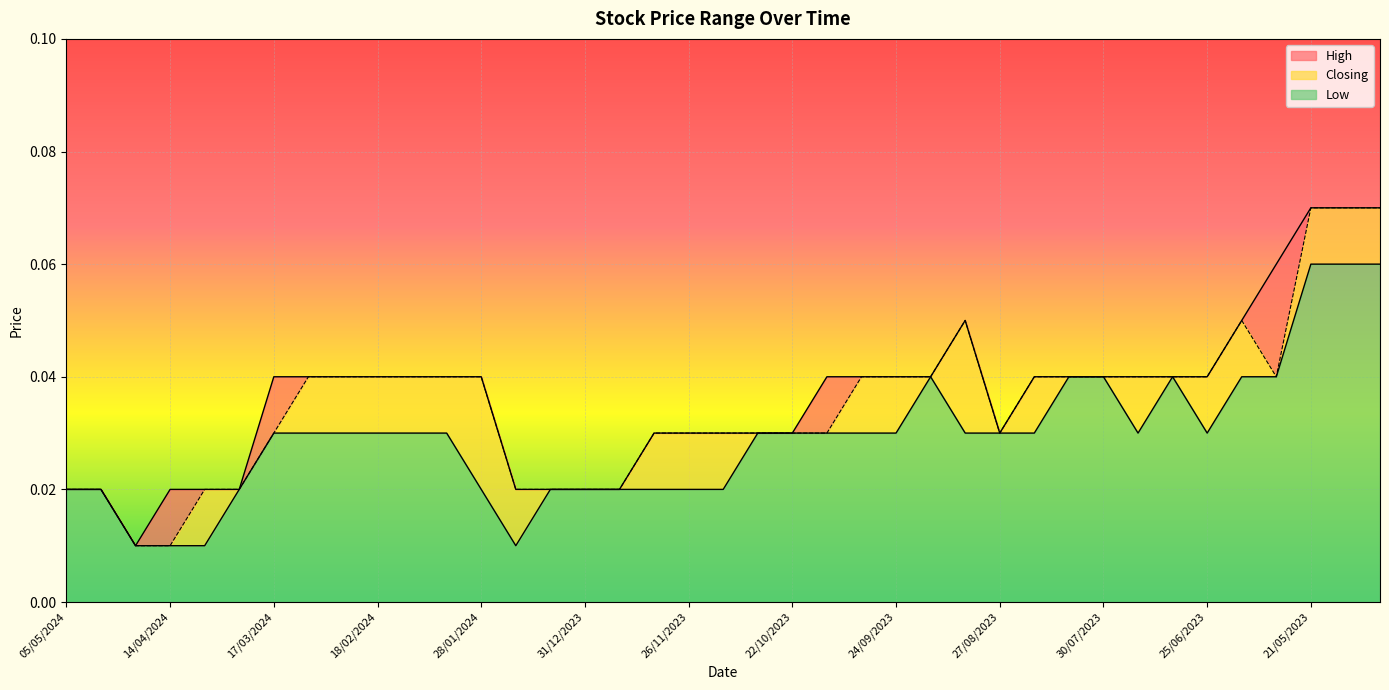

True or false: Low has a value of 0.1 at 24/09/2023.

False